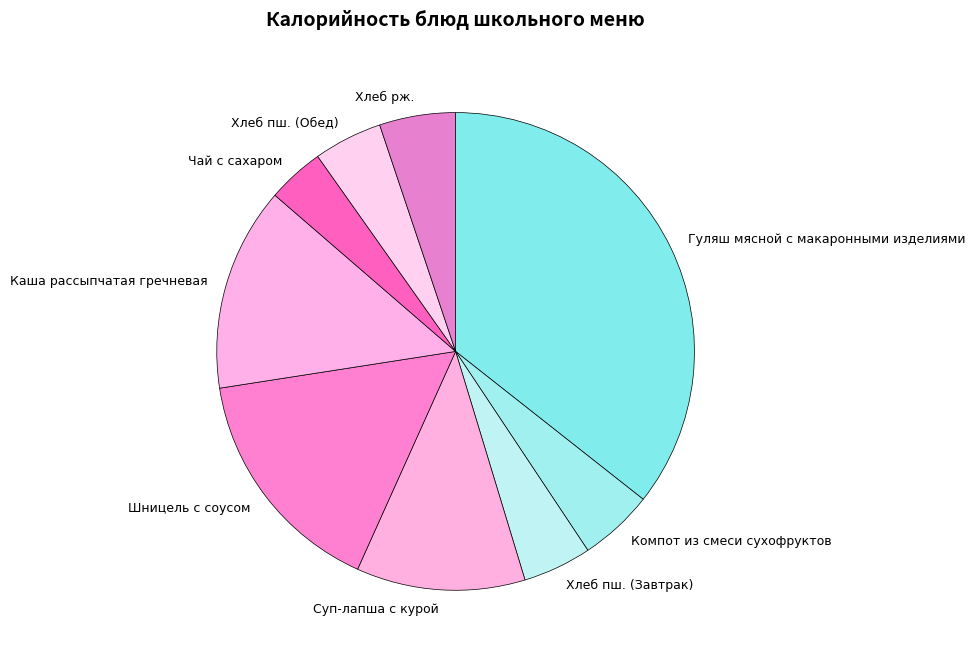

Is it true that Гуляш мясной с макаронными изделиями is 36% of the pie?

True